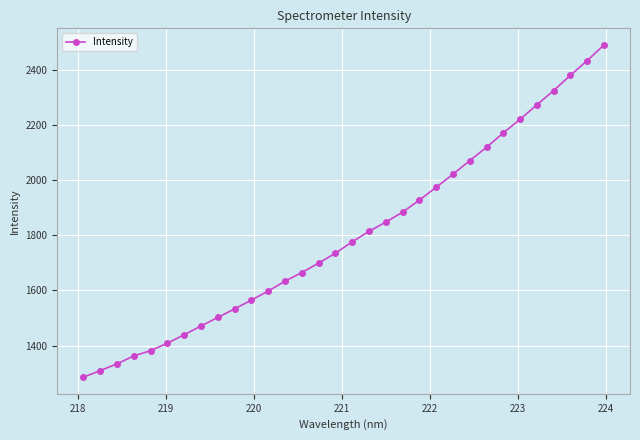

What is the sum of all values?

57651.3